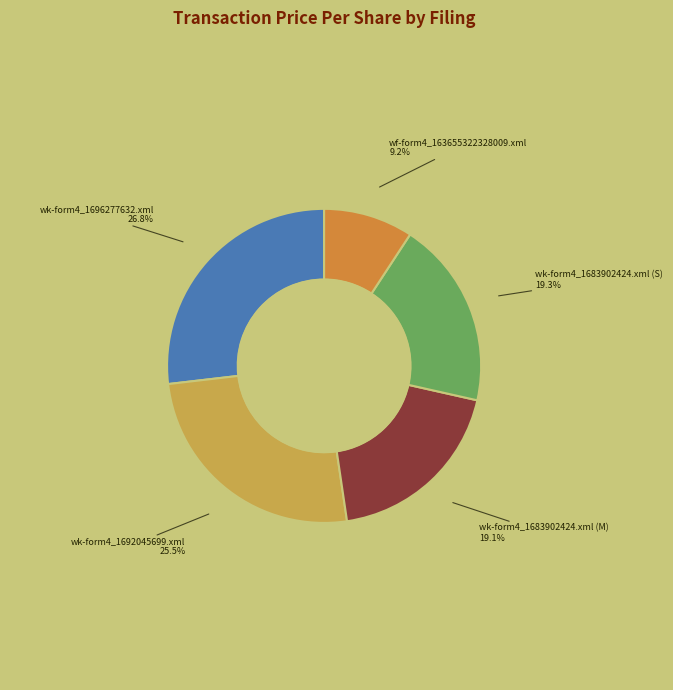

To the nearest percent, what is the difference between the largest and smallest slice percentages?

18%